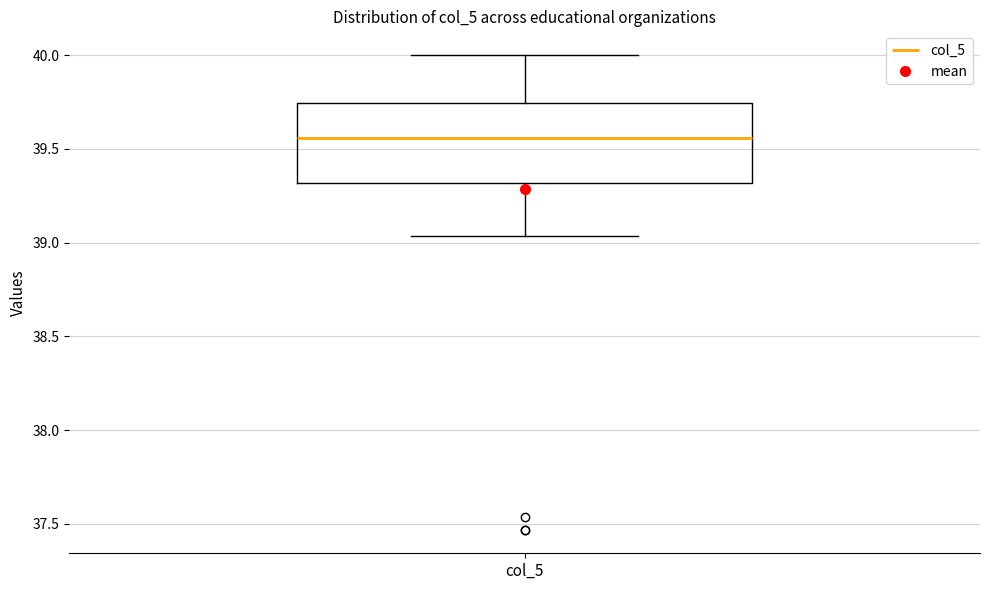

Where is the lower edge of the box for col_5 on the y-axis? The values are not printed on the chart, so give them approximately, as read against the axis.

39.30